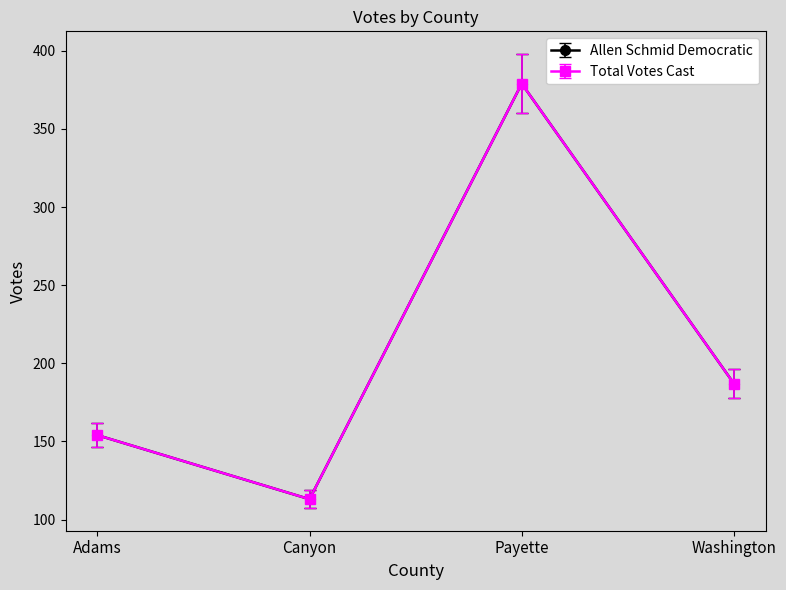

At which category is the sum across all series the highest?

Payette